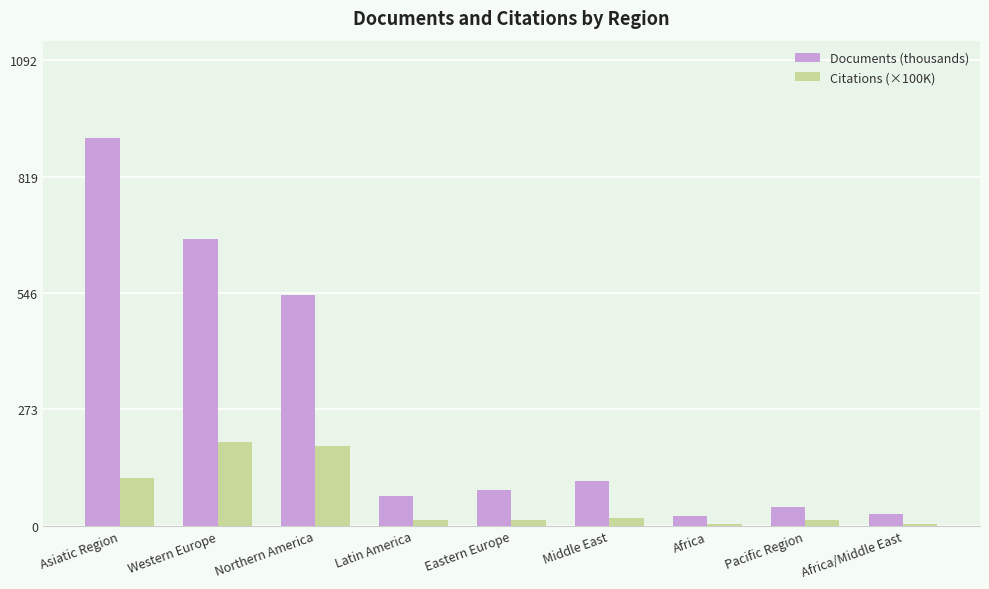

At Western Europe, list the series in order from smallest to largest.

Citations (×100K), Documents (thousands)